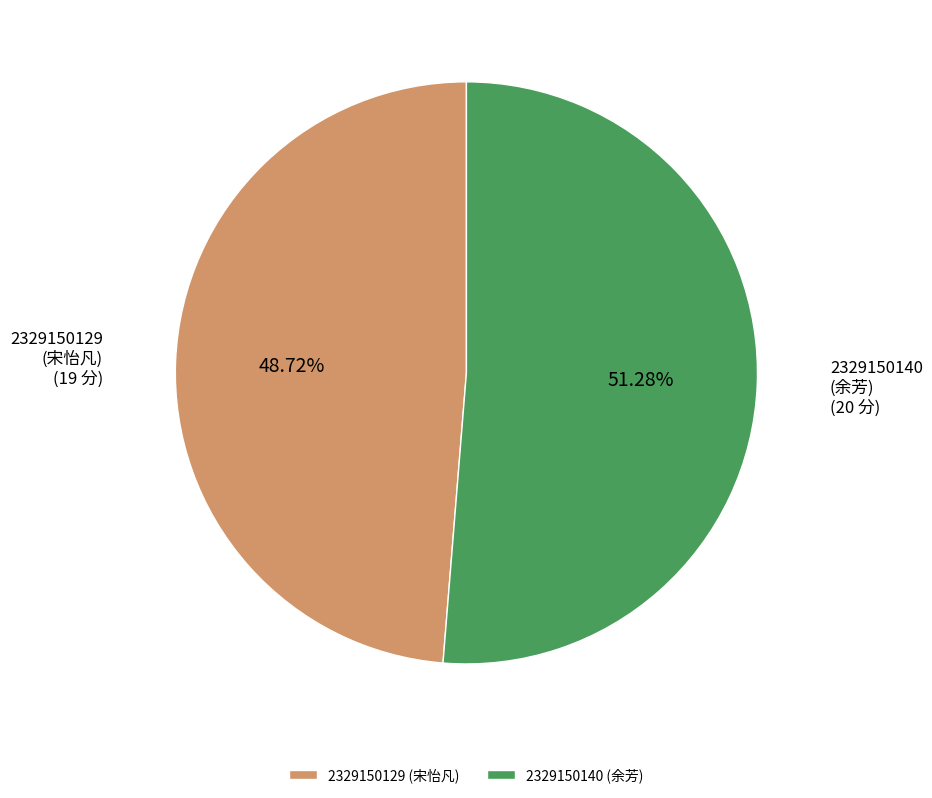

How many slices are in this pie chart?

2